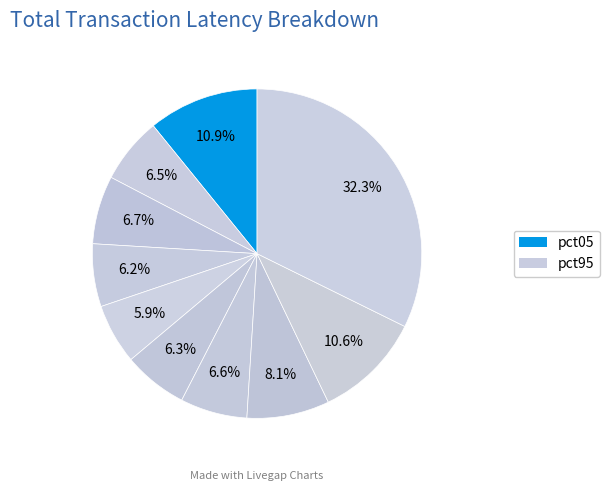

Count the number of slices in the pie.

10